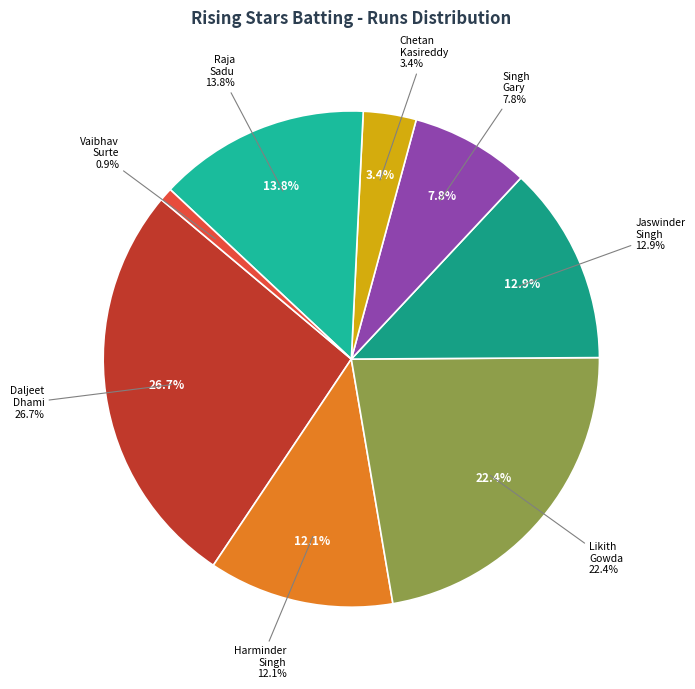

Does Jaswinder Singh account for over 50% of the chart?

No